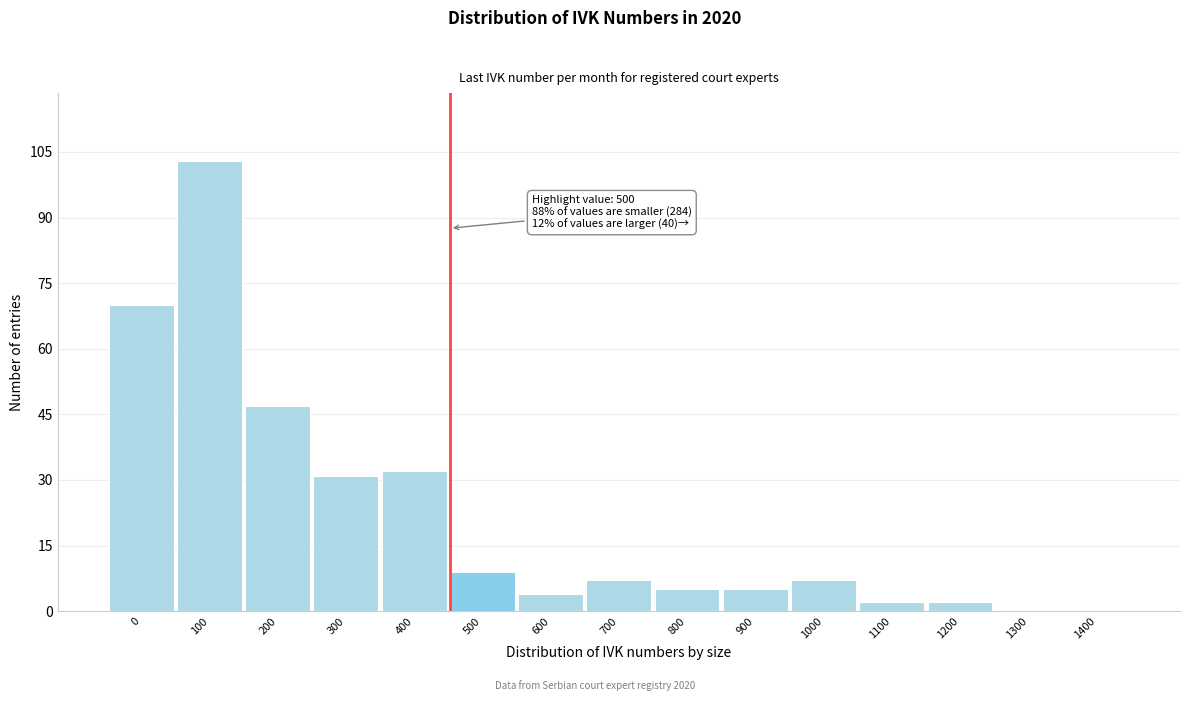

Reading right to left, list all the values displayed in this chart.

1400=0	1300=0	1200=2	1100=2	1000=7	900=5	800=5	700=7	600=4	500=9	400=32	300=31	200=47	100=103	0=70